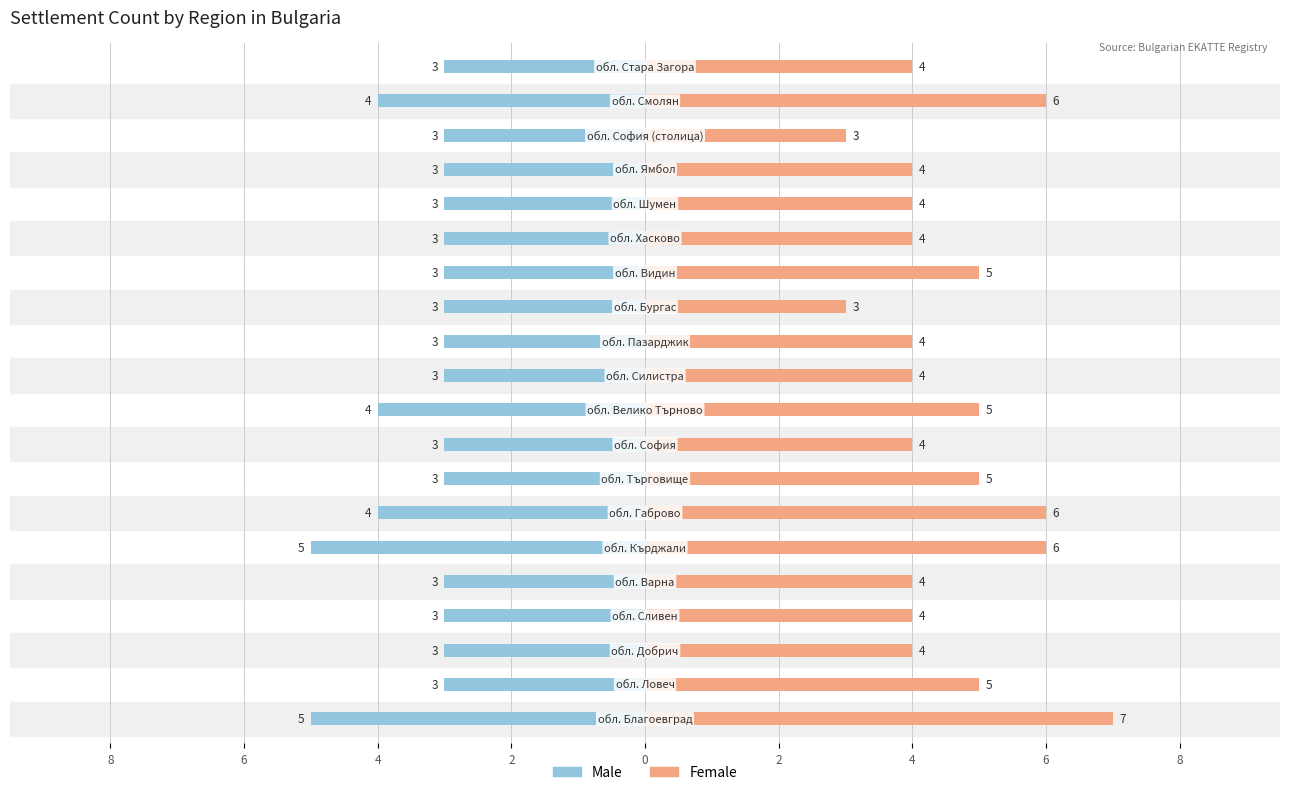

Is it true that Male equals -3 at 10?

True